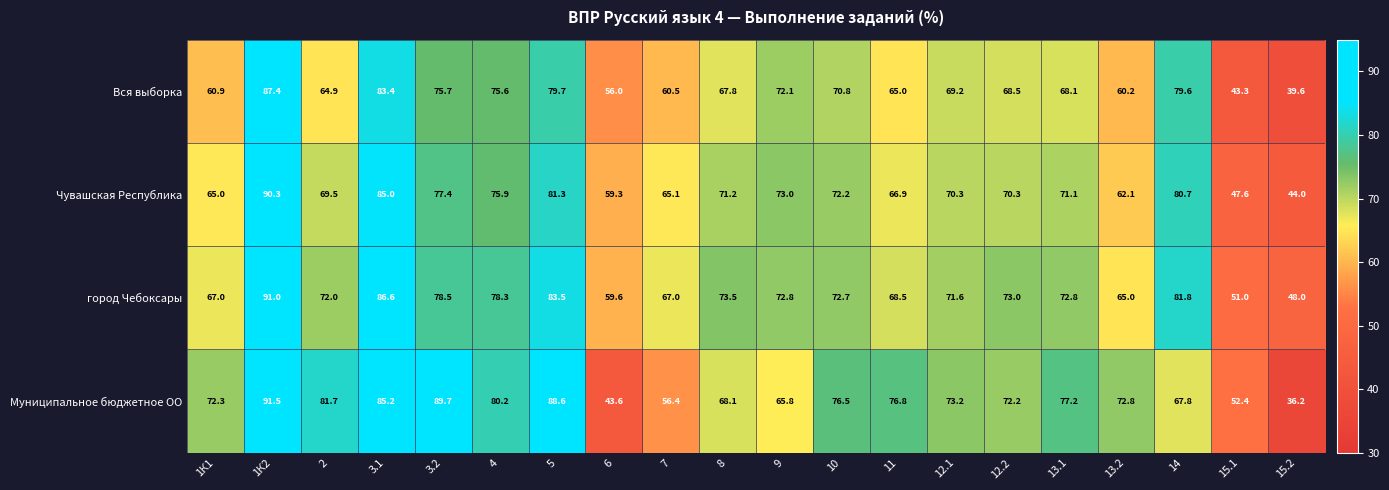

At which category is the sum across all series the highest?

1К2